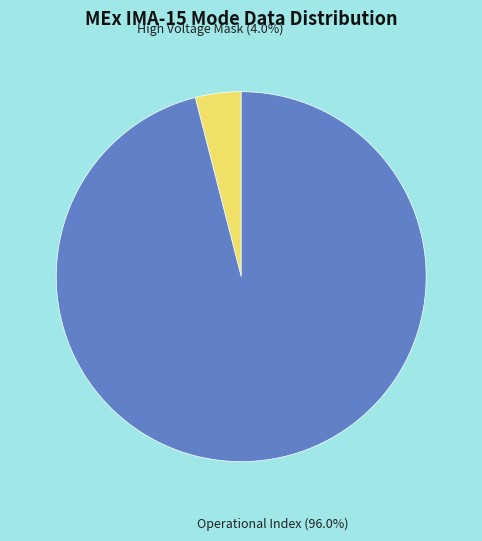

Is there a majority slice in this chart?

Yes